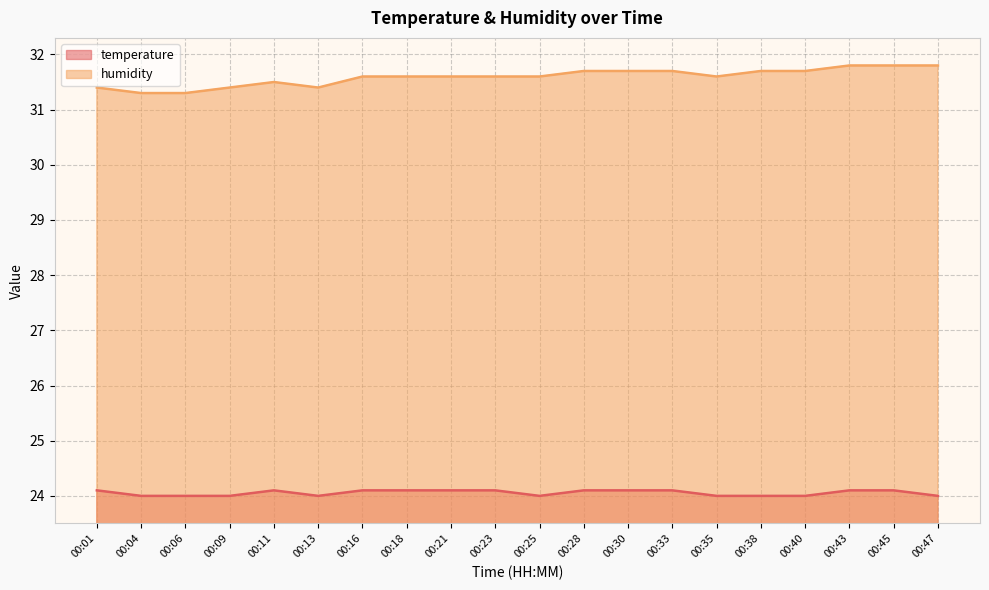

Rank the series by their average value, from lowest to highest.

temperature, humidity